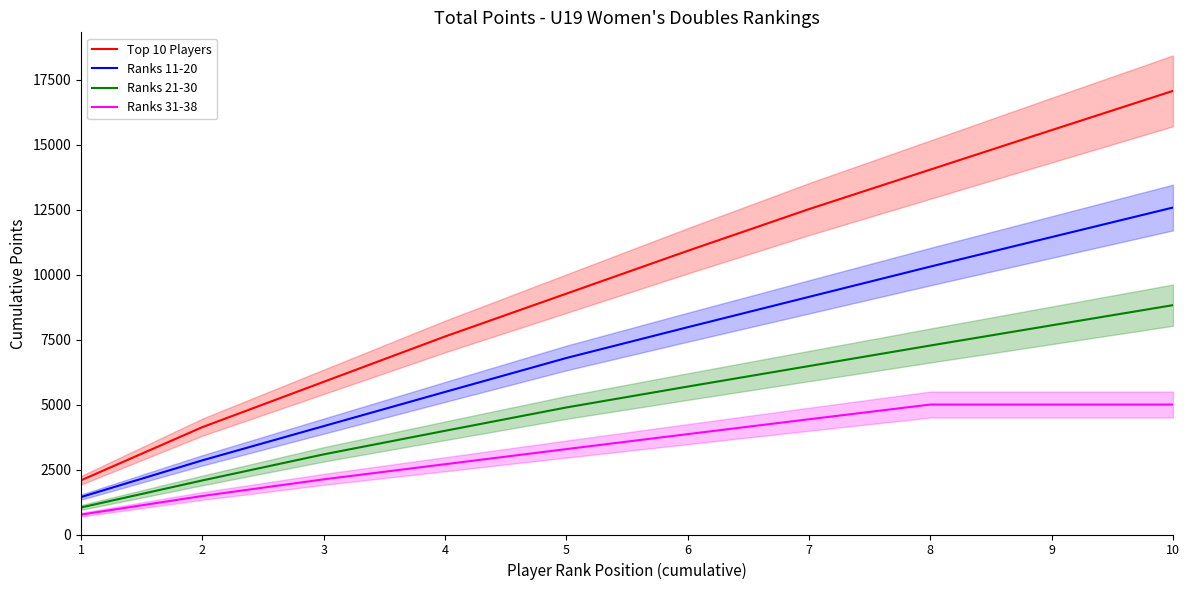

Is this an area chart (filled region under the line)?

No